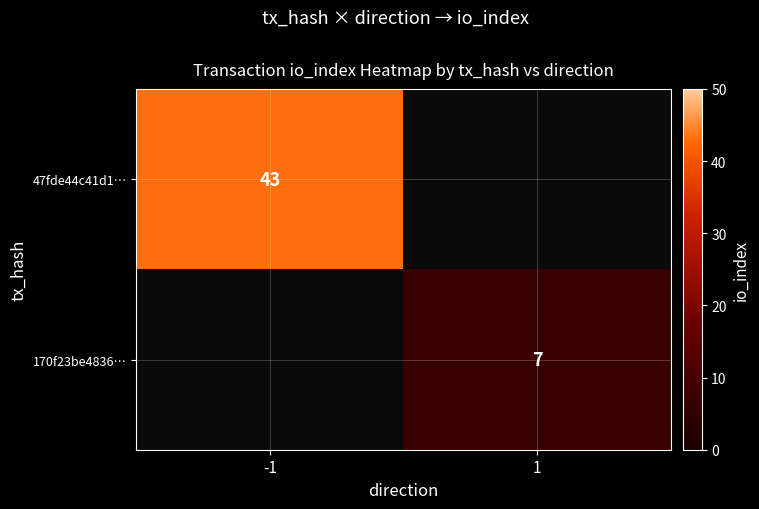

Is it true that 47fde44c41d1… equals 63 at -1?

False